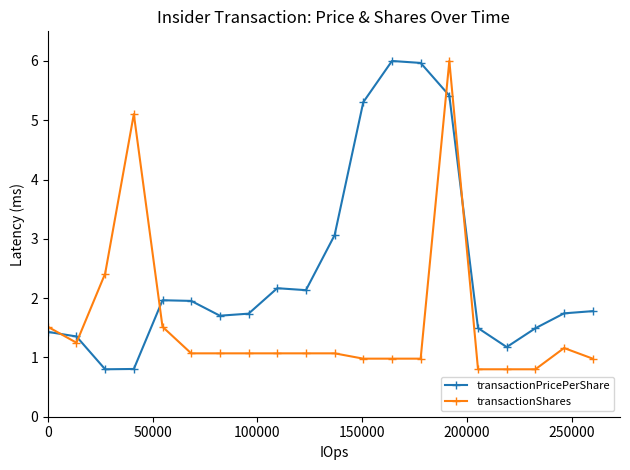

Which series has the largest total across all categories?

transactionPricePerShare